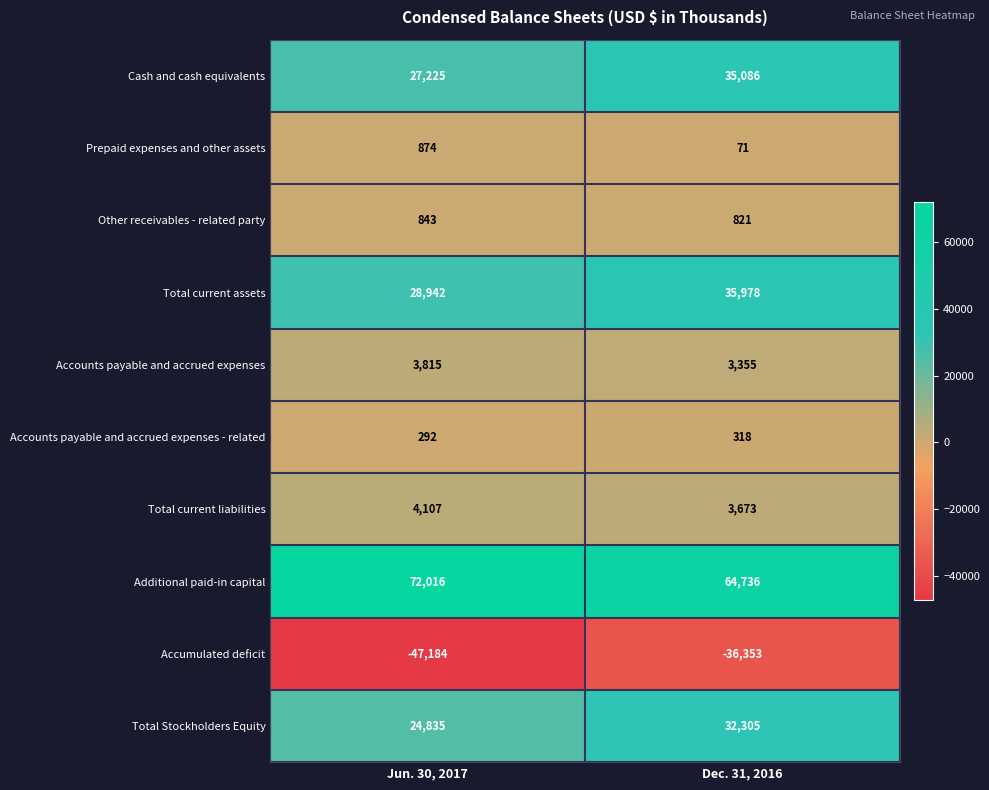

What is the minimum value for Accounts payable and accrued expenses?

3355